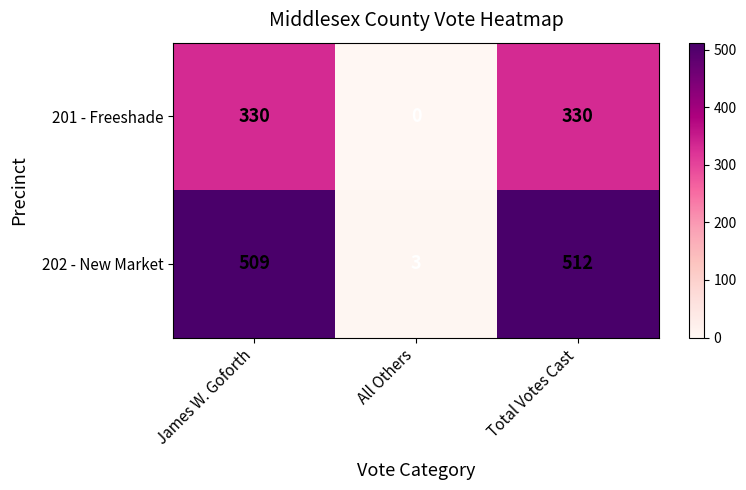

What is the total value across all series at All Others?

3